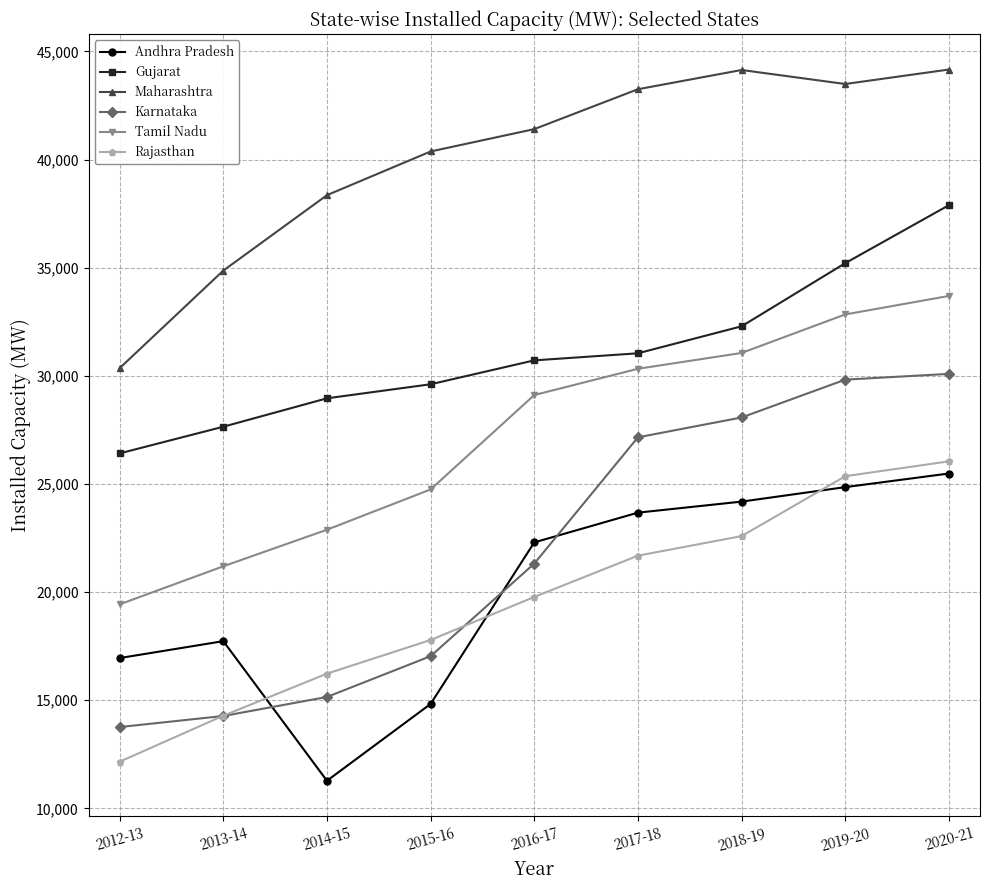

Which category has the lowest value across all series?

2014-15